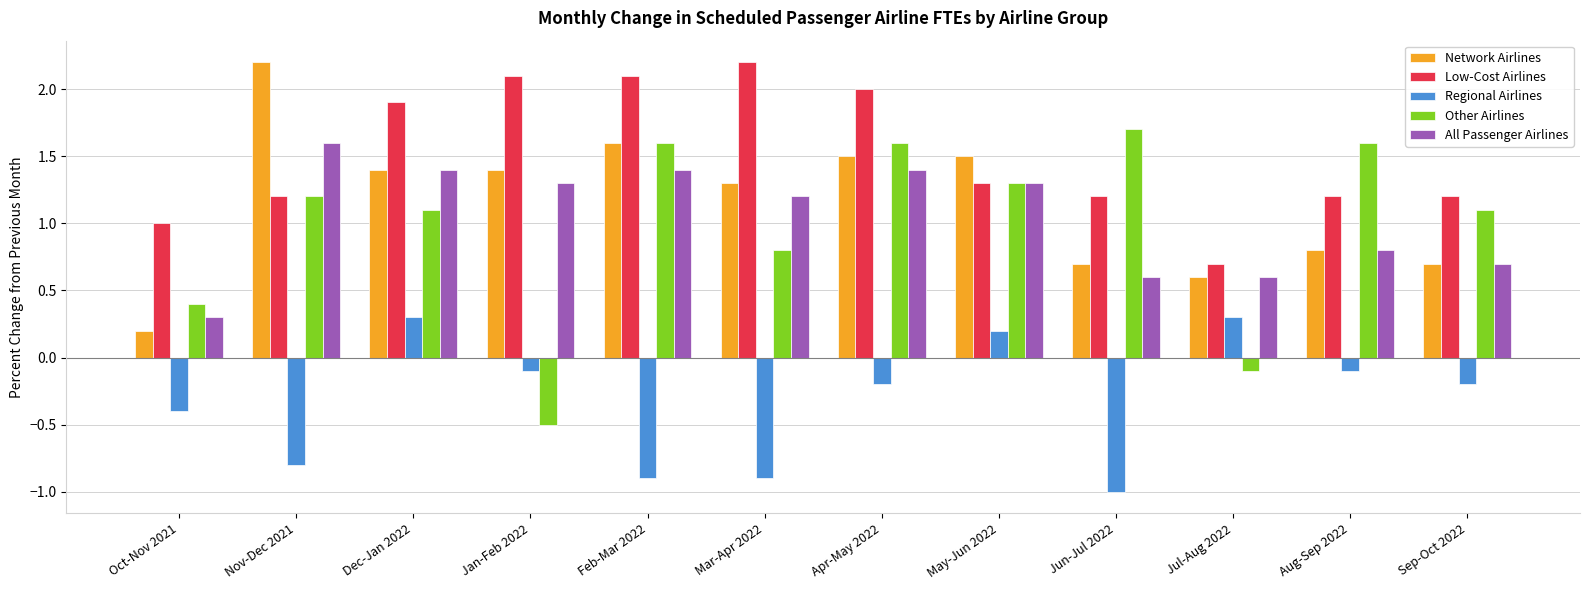

What is the label of the 1st bar from the right?

Sep-Oct 2022